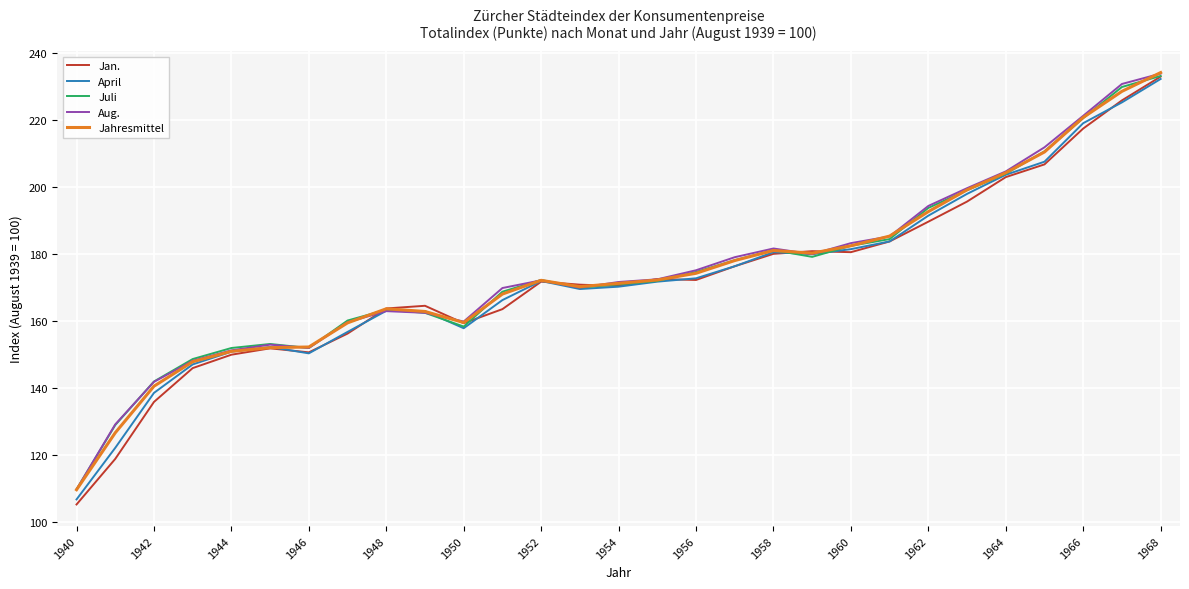

Which series has the widest spread of values?

Jan.